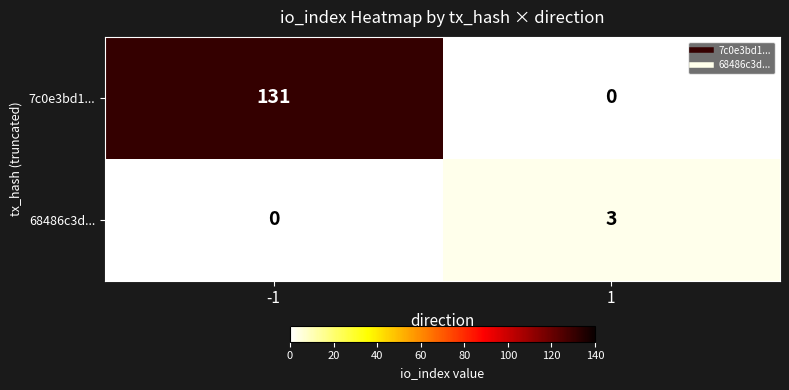

What is the difference between the 7c0e3bd1... values at -1 and 1?

131